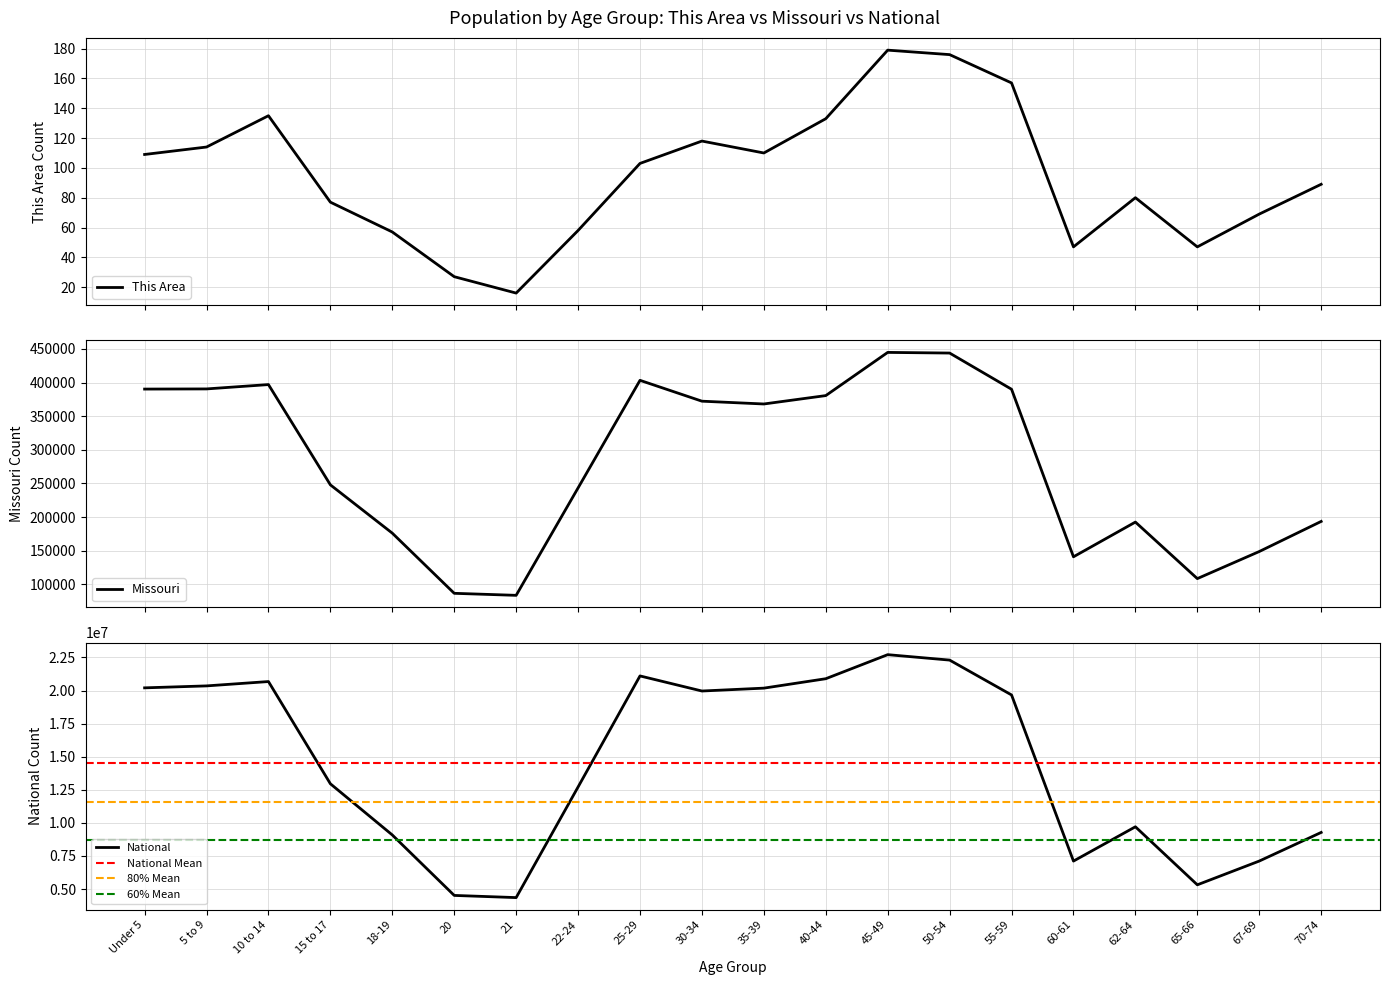

How many data points does each series have?

20